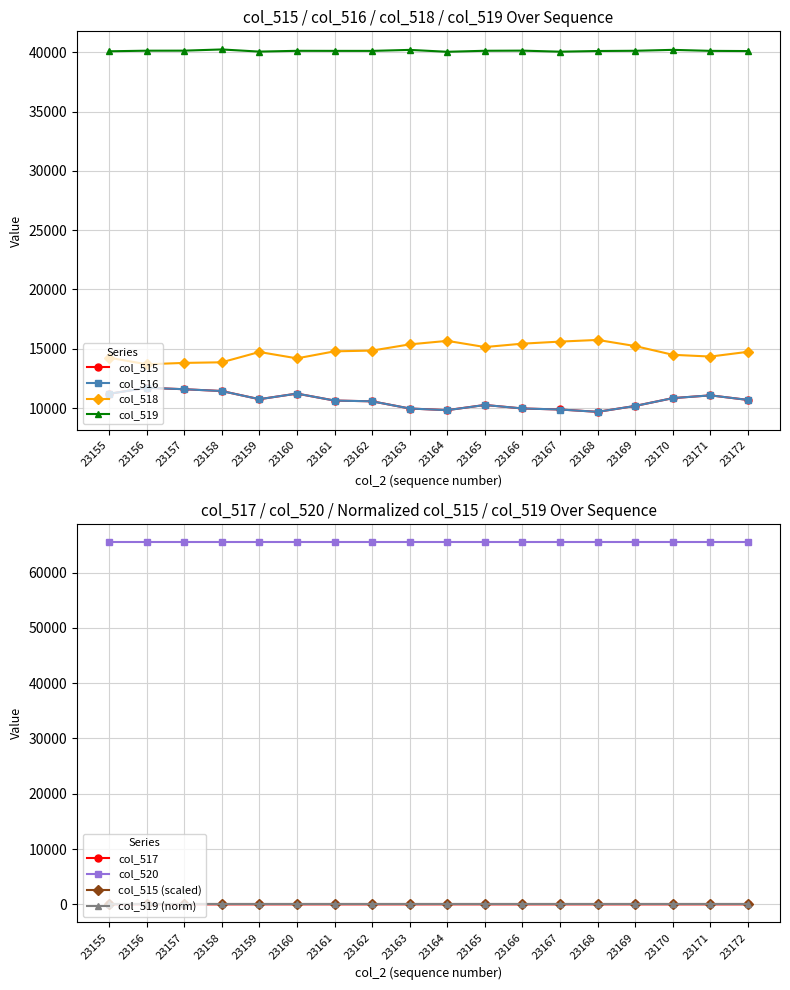

Which series has the largest total across all categories?

col_519